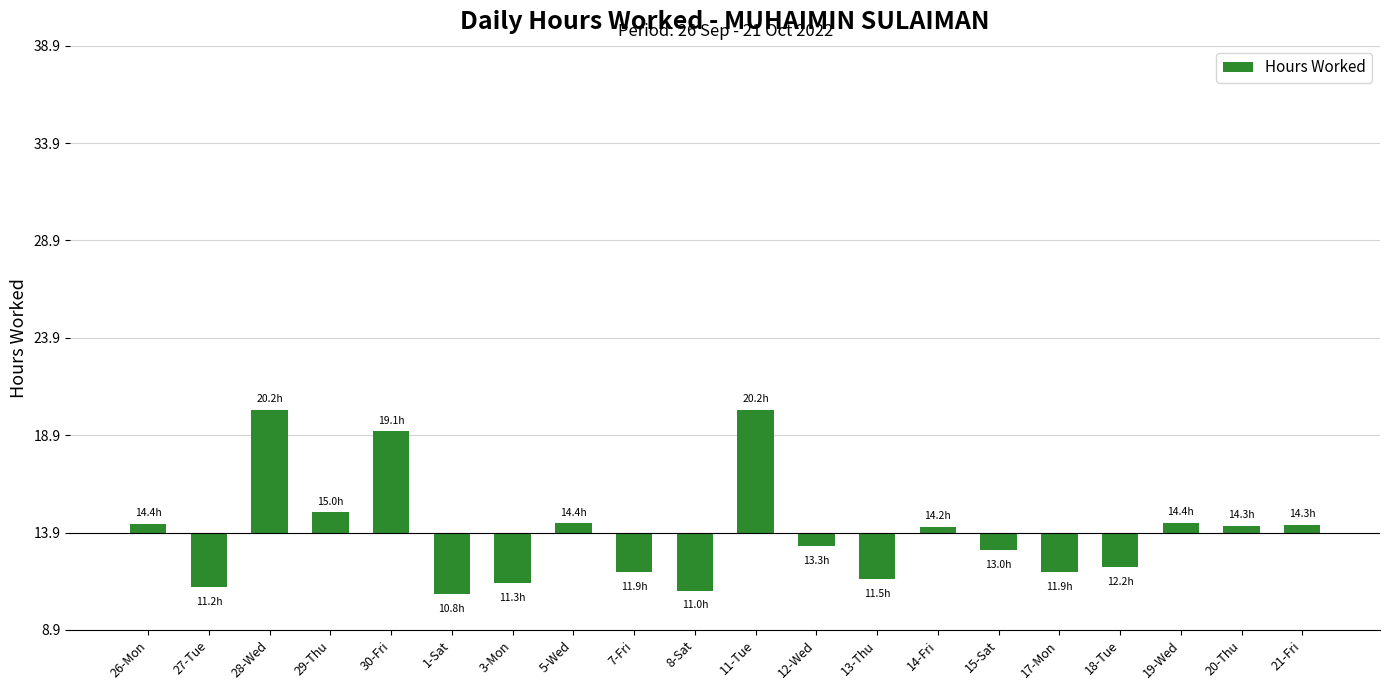

The value at 3-Mon is -0.8. True or false?

False